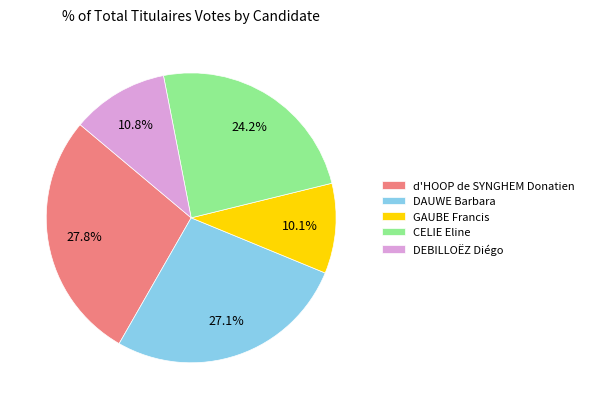

To the nearest percent, what portion does DEBILLOËZ Diégo represent?

11%